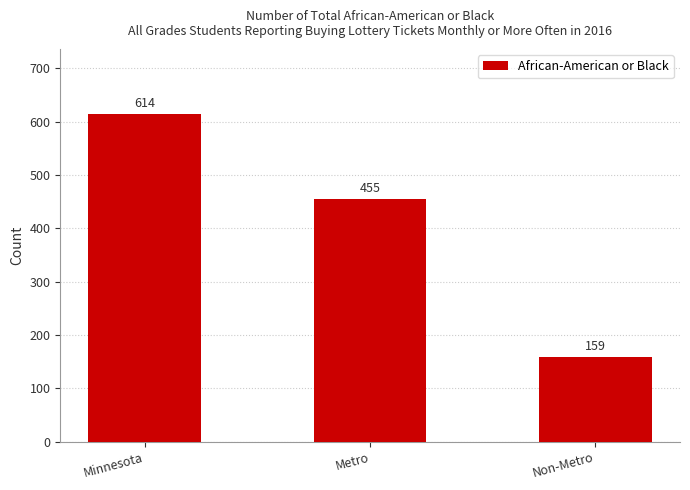

How many distinct data groups are displayed?

1